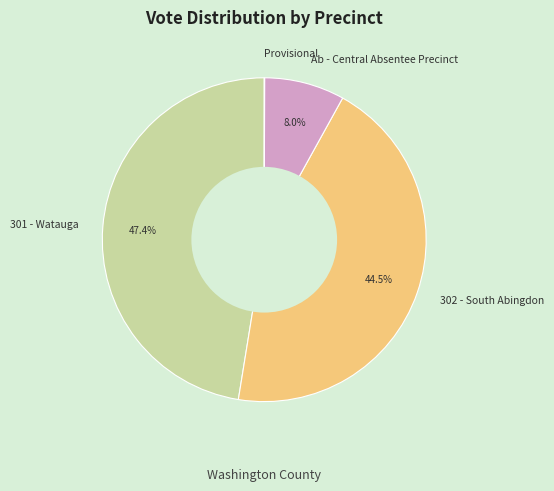

Is 301 - Watauga the majority of the pie?

No